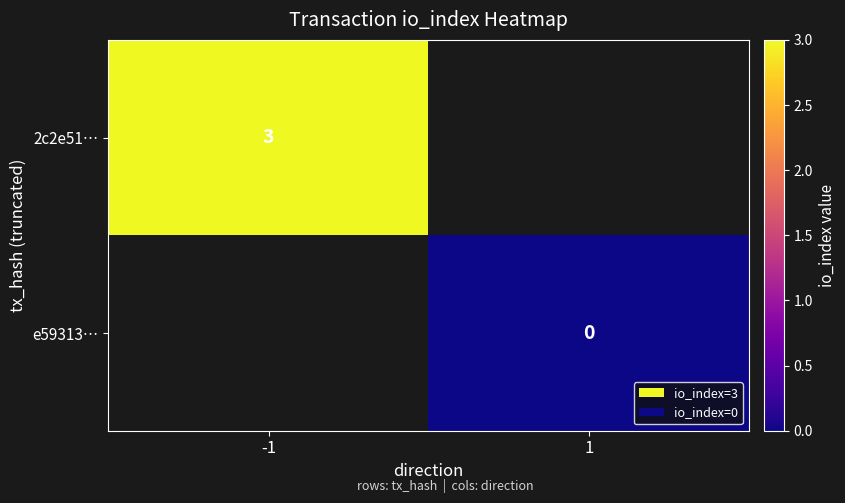

Which label corresponds to the largest value in the chart?

-1